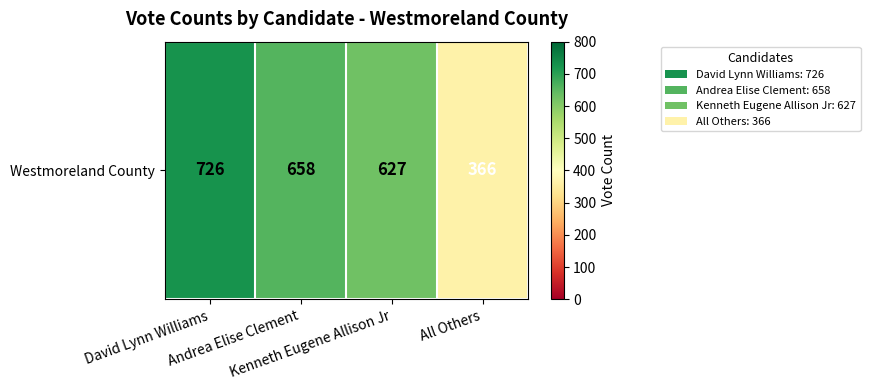

What is the greatest value displayed?

726